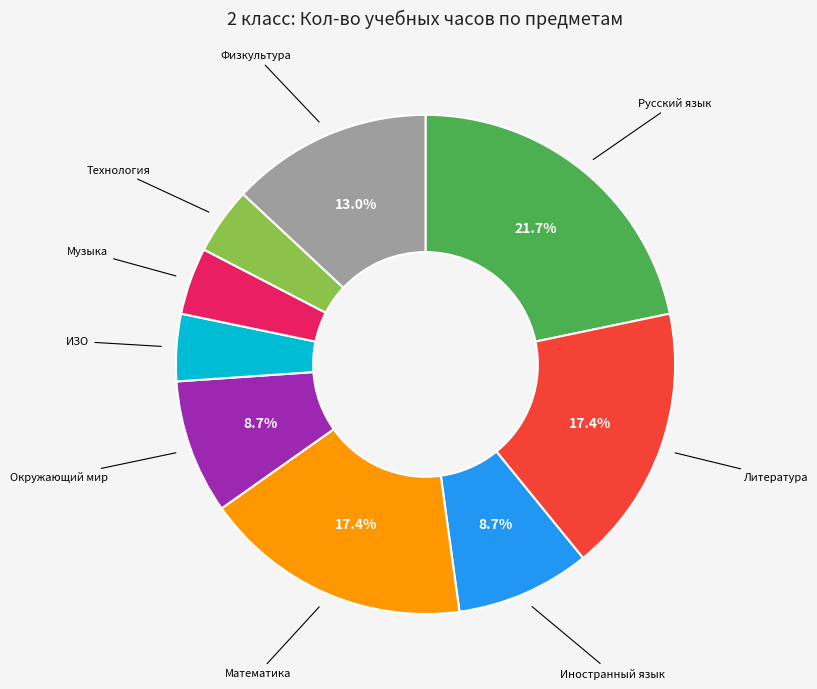

Does any single category account for the majority?

No